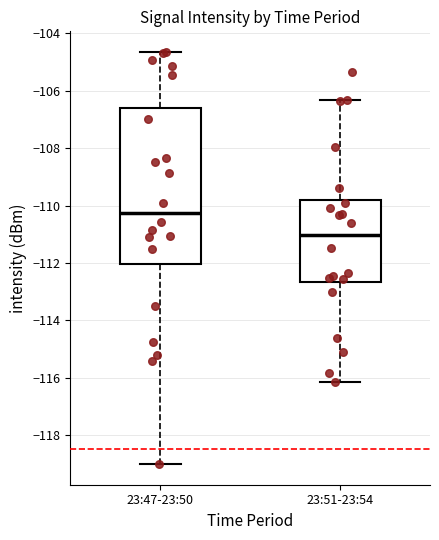

Reading left to right, read every box against the y-axis: the position of its median line, the range the box covers, and the ends of its whiskers. The values are not printed on the chart, so give them approximately, as read against the axis.

23:47-23:50: median -110.2, box -112.0 to -106.6, whiskers -119.0 to -104.6
23:51-23:54: median -111.0, box -112.6 to -109.8, whiskers -116.2 to -106.4